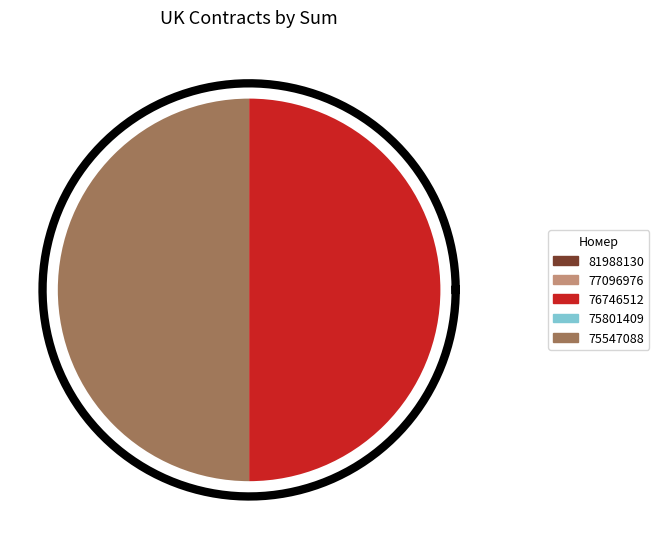

What portion of the pie excludes 81988130?

100.0%